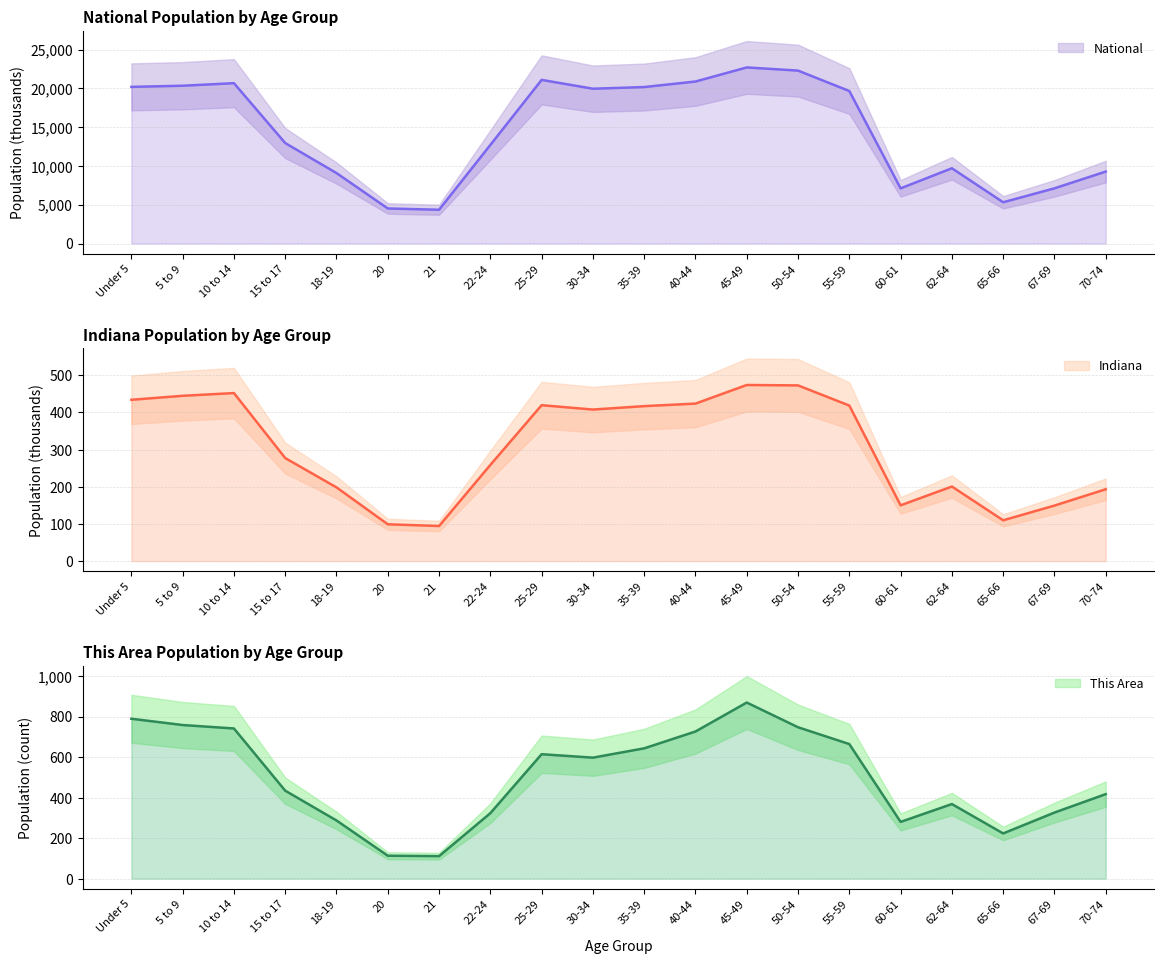

What is the average value of the Indiana series?

304.8